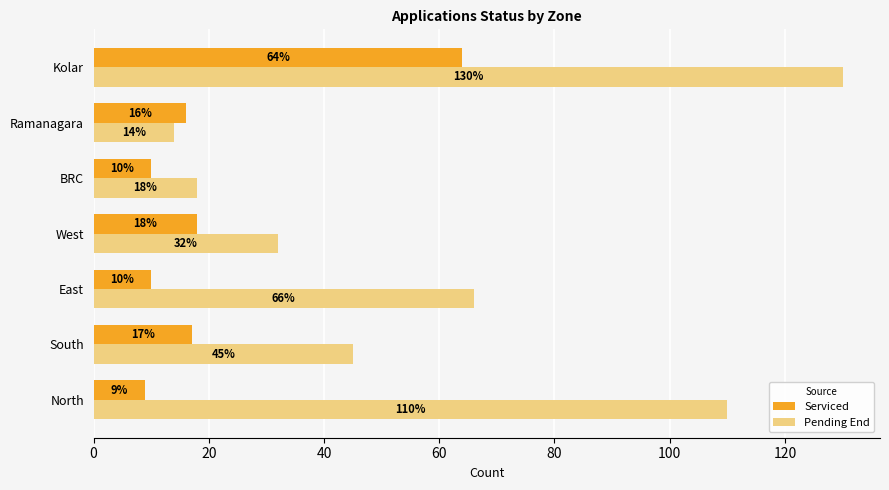

What is the average value of the Pending End series?

59